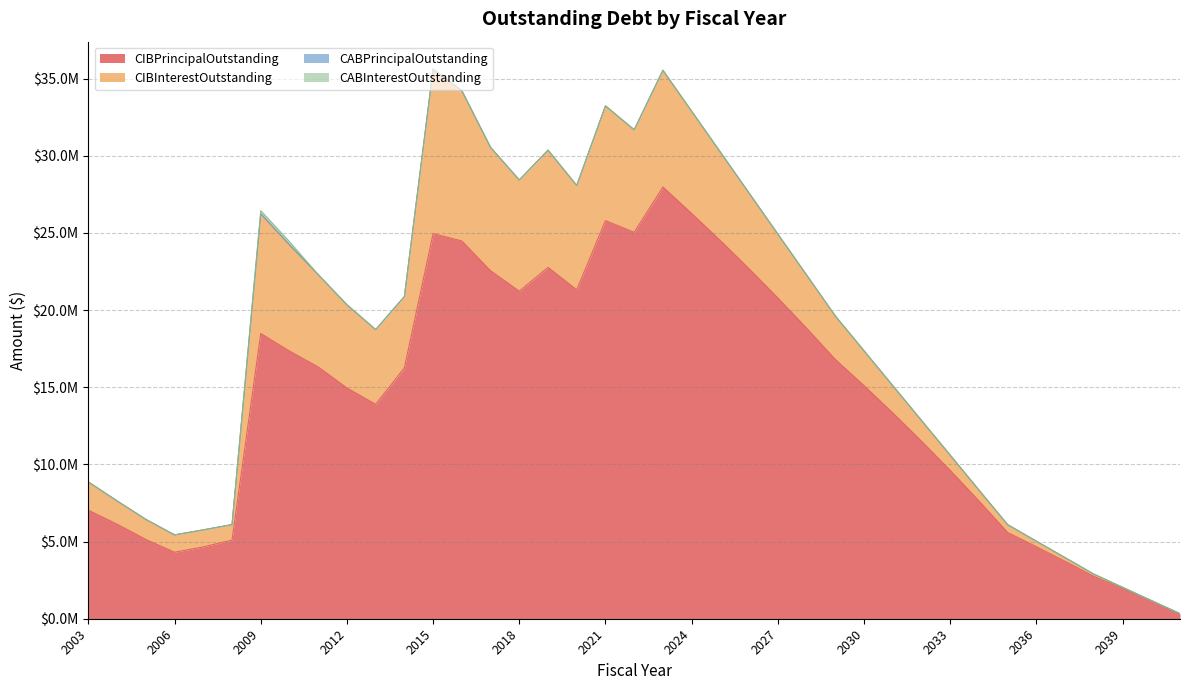

What is the difference between the highest and lowest values at 2011?

16315000.0